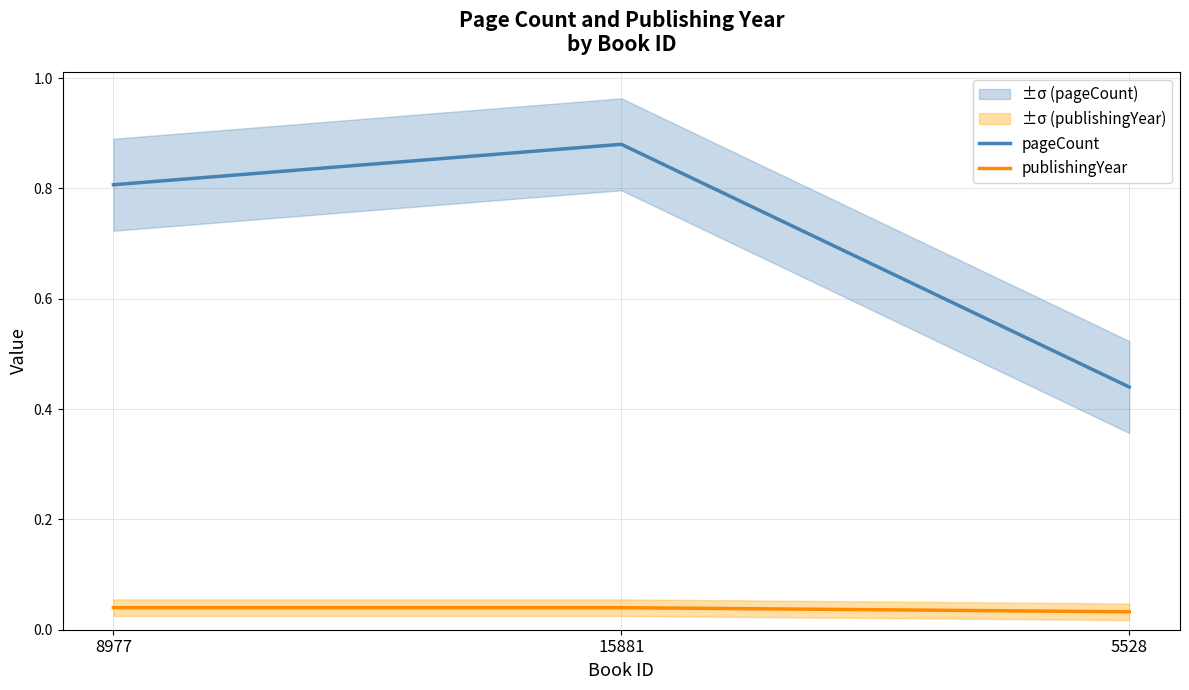

What position from the left is 15881?

2